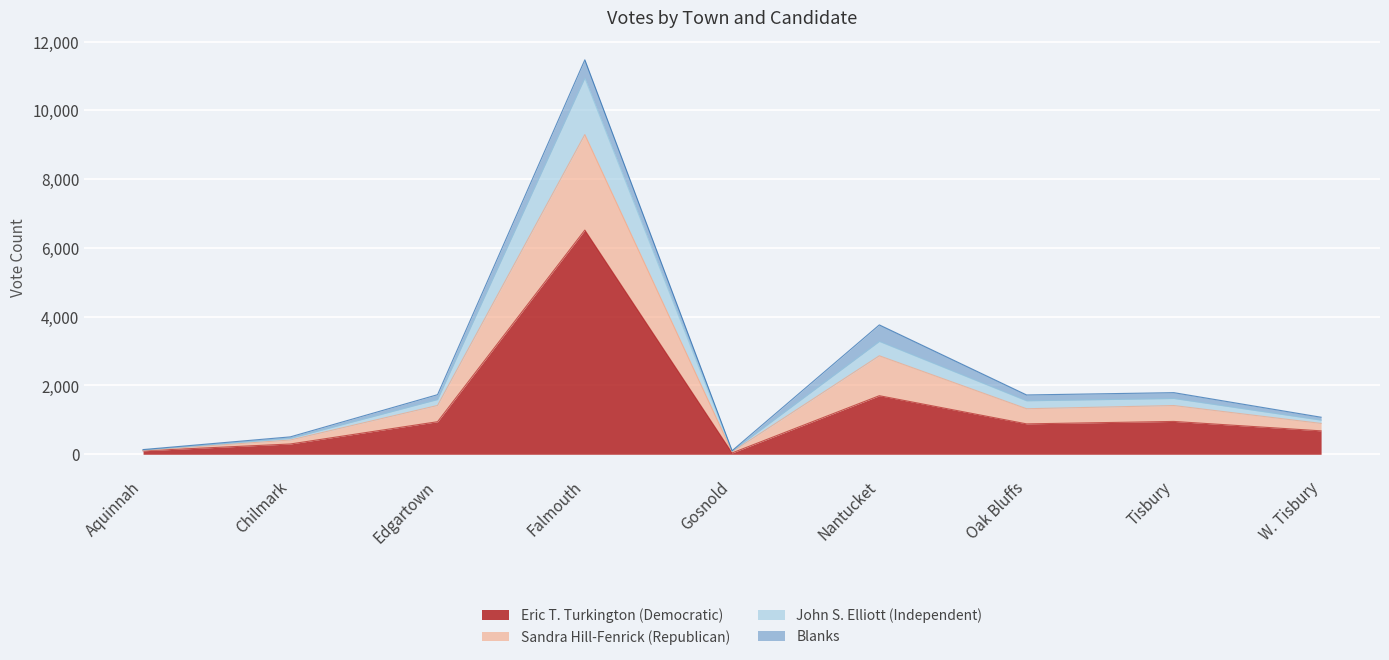

At which category is the sum across all series the highest?

Falmouth